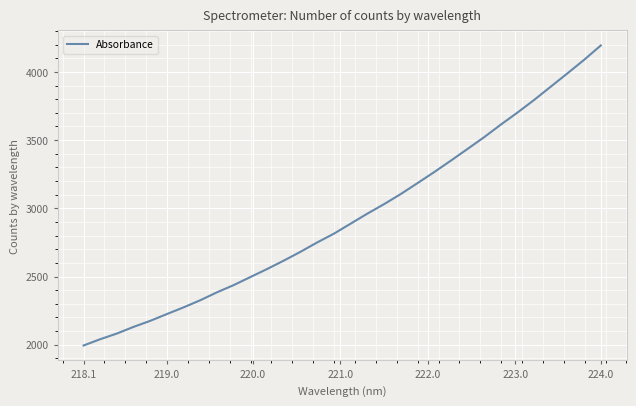

What is the smallest value displayed?

1994.4